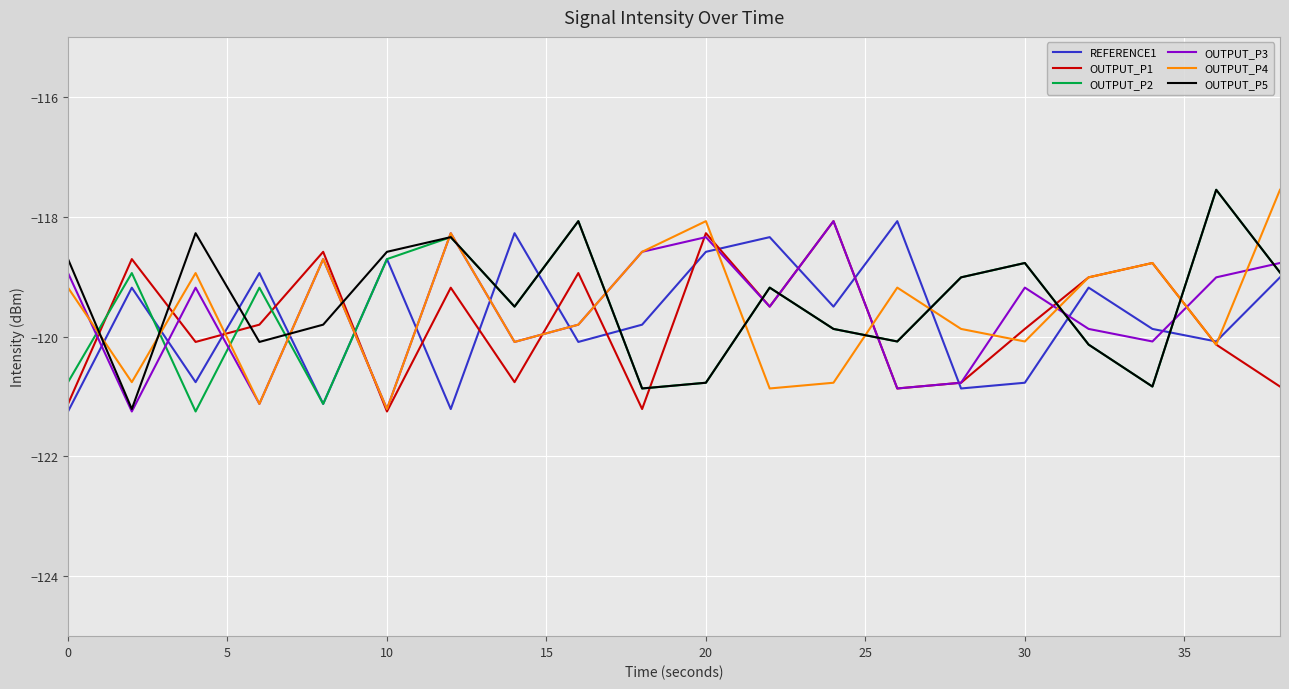

What is the highest value of the OUTPUT_P5 series?

-117.6